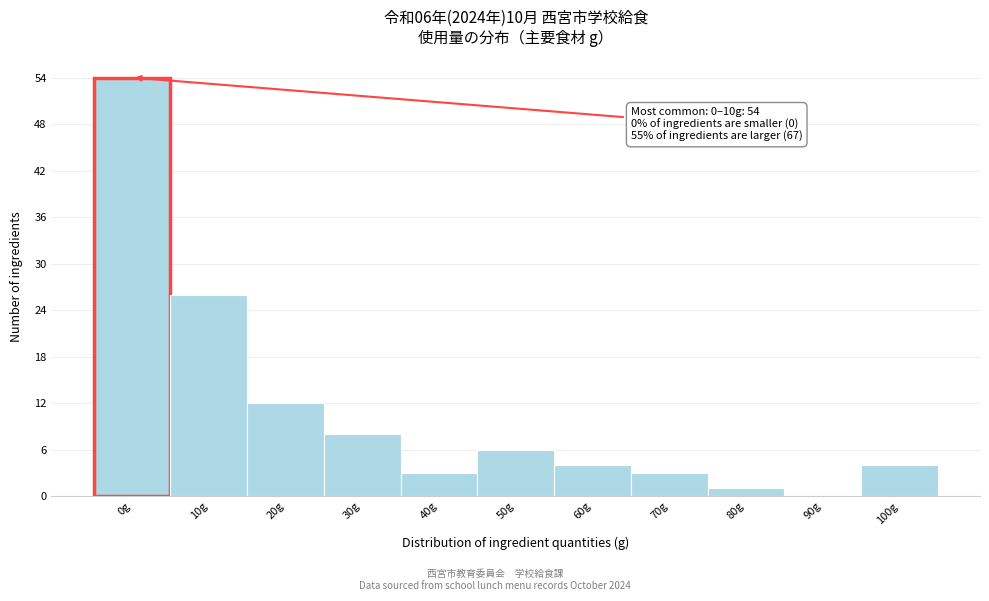

Reading left to right, extract all data points from this chart.

0g=54	10g=26	20g=12	30g=8	40g=3	50g=6	60g=4	70g=3	80g=1	90g=0	100g=4